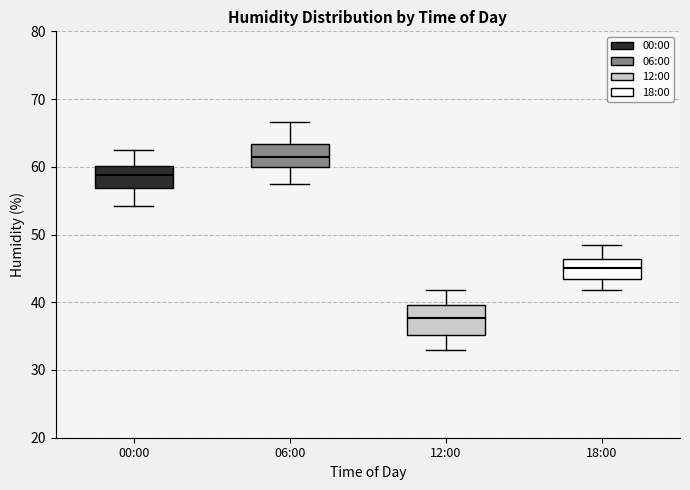

Reading left to right, transcribe this box plot: for each box, give where its median line is, the range the box spans, and where its two whiskers end, as read against the y-axis. The values are not printed on the chart, so give them approximately, as read against the axis.

00:00: median 59, box 57 to 60, whiskers 54 to 63
06:00: median 62, box 60 to 63, whiskers 57 to 67
12:00: median 38, box 35 to 40, whiskers 33 to 42
18:00: median 45, box 43 to 46, whiskers 42 to 49